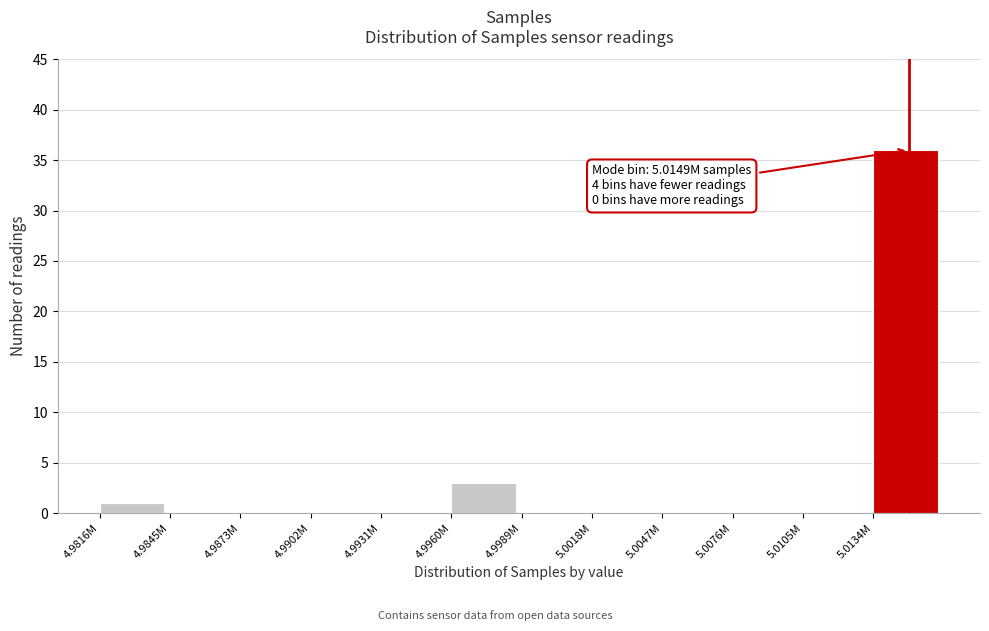

Reading right to left, what are all the values shown in this chart?

5.0134M=36	5.0105M=0	5.0076M=0	5.0047M=0	5.0018M=0	4.9989M=0	4.9960M=3	4.9931M=0	4.9902M=0	4.9873M=0	4.9845M=0	4.9816M=1